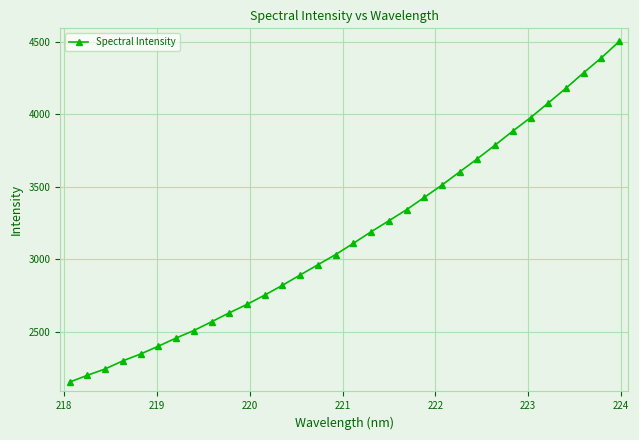

Does the chart display data point markers on the line(s)?

Yes